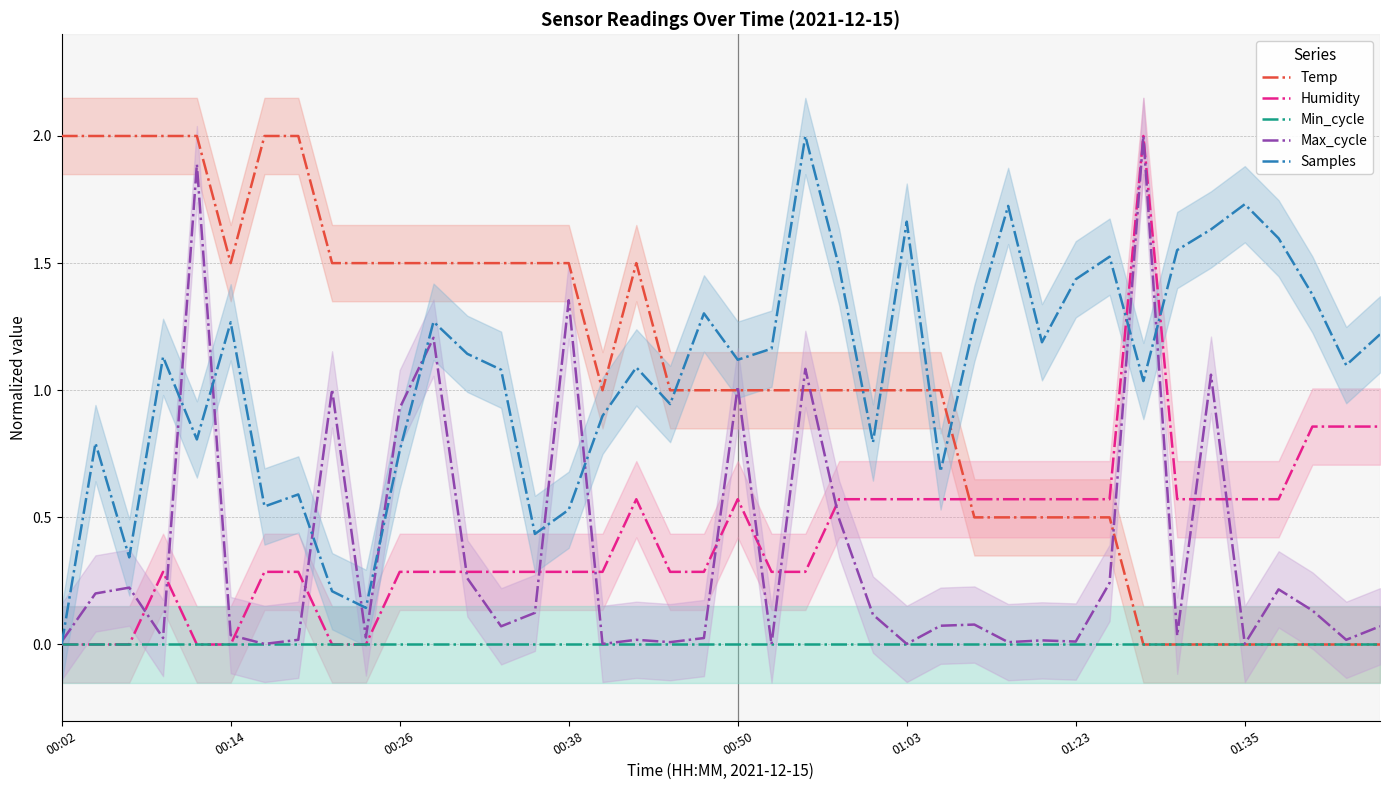

At which label is Samples closest to 1?

32